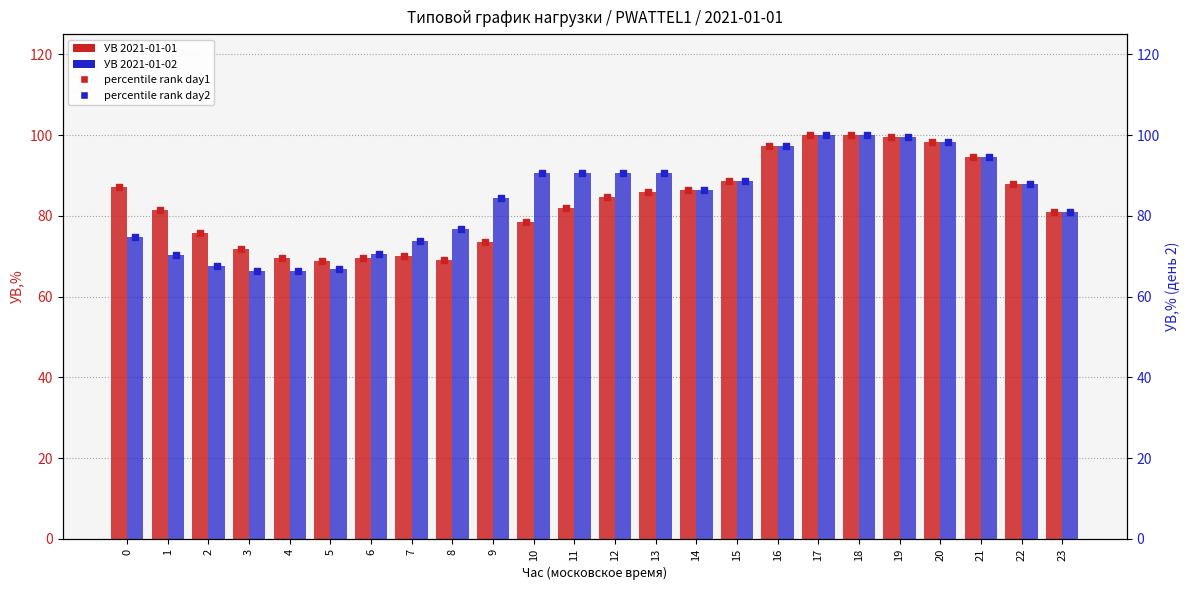

Which series has the largest total across all categories?

percentile day2